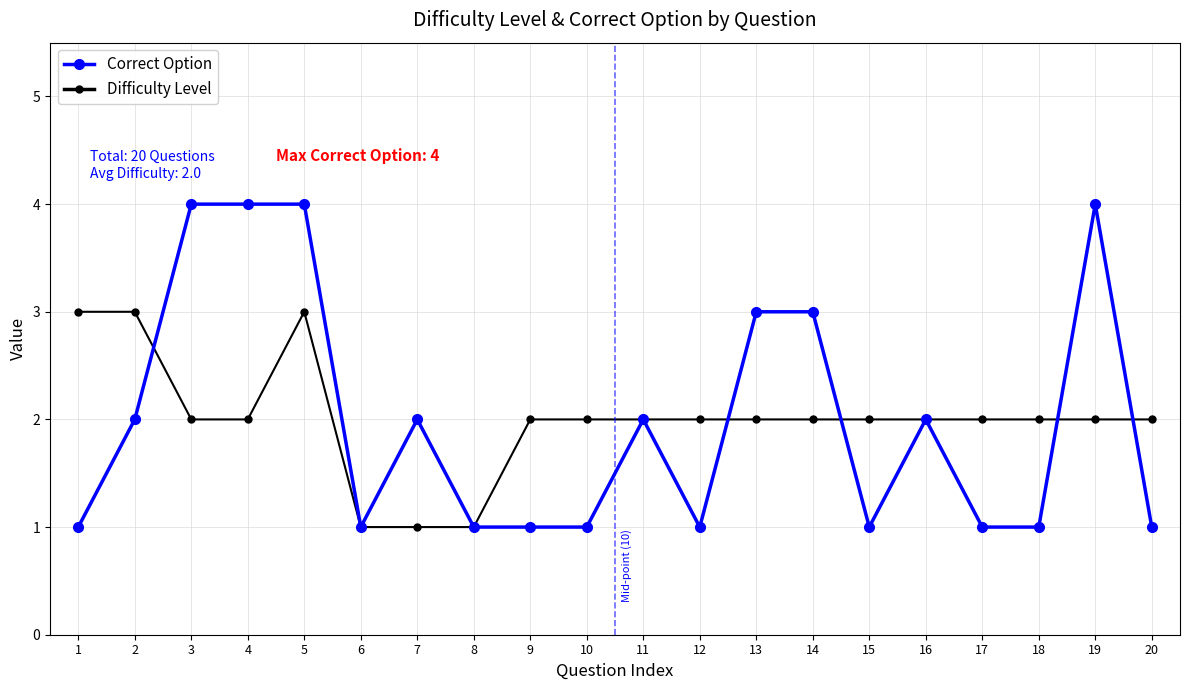

Reading left to right, list all the values displayed in this chart.

Correct Option: 1=1	2=2	3=4	4=4	5=4	6=1	7=2	8=1	9=1	10=1	11=2	12=1	13=3	14=3	15=1	16=2	17=1	18=1	19=4	20=1
Difficulty Level: 1=3	2=3	3=2	4=2	5=3	6=1	7=1	8=1	9=2	10=2	11=2	12=2	13=2	14=2	15=2	16=2	17=2	18=2	19=2	20=2